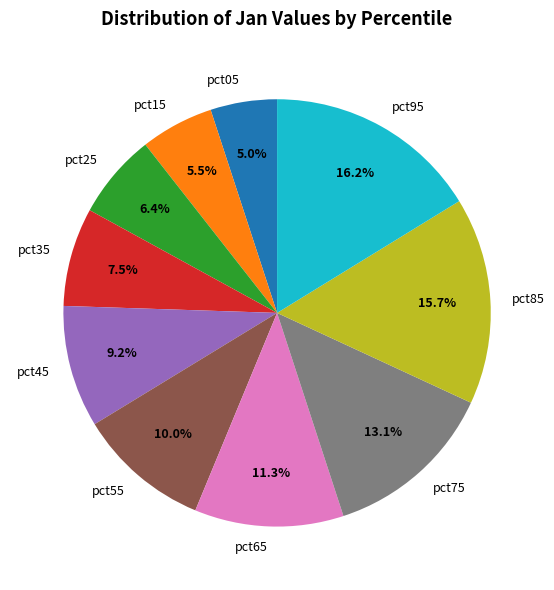

Which slice is the smallest?

pct05